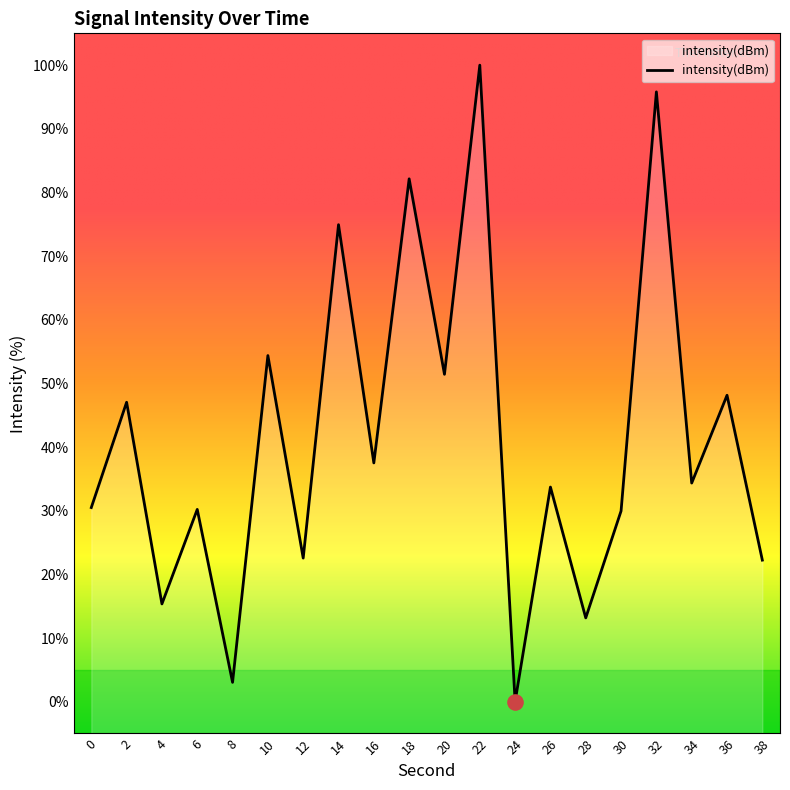

What is the change in value from 4 to 10?

+39.0